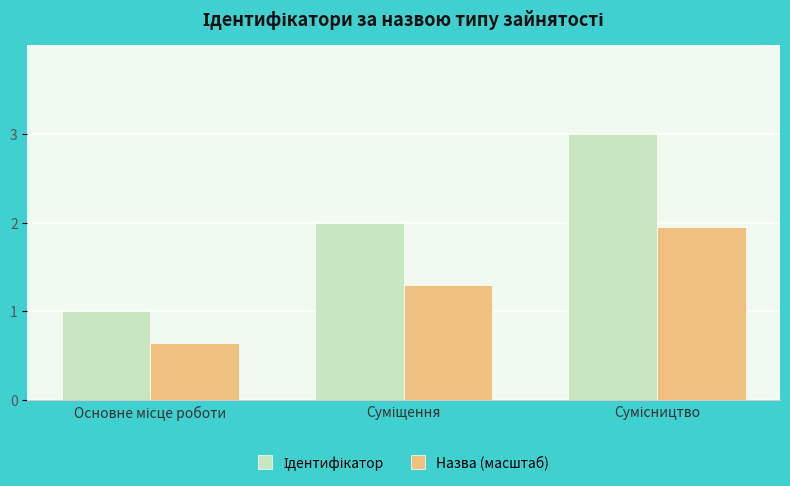

What is the difference between the maximum and minimum values in the Назва (масштаб) series?

1.3